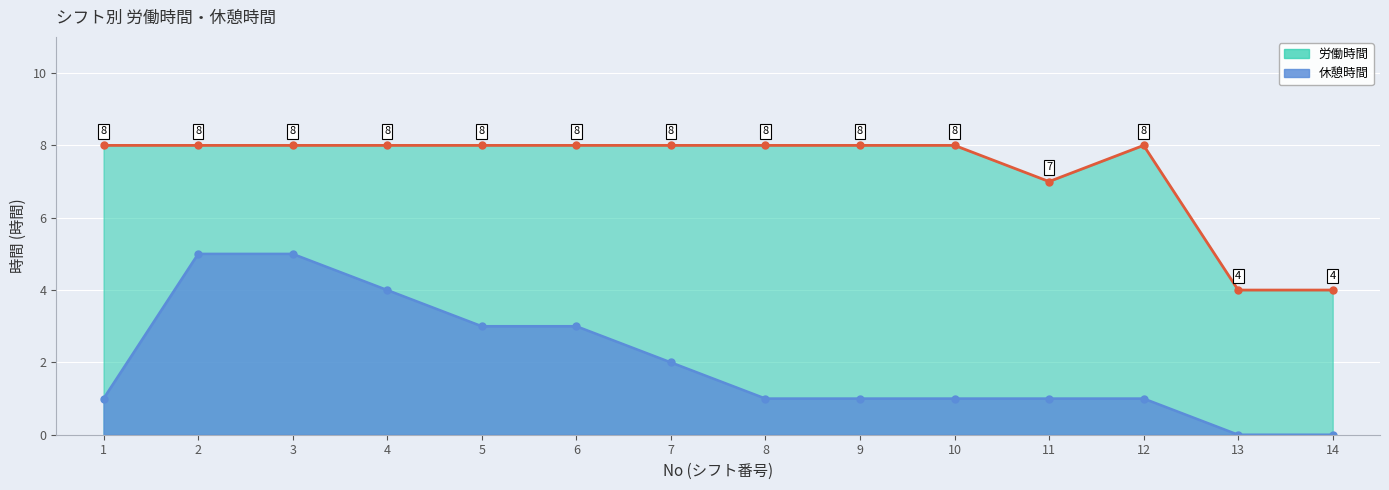

What is the highest value of the 労働時間 (line) series?

8